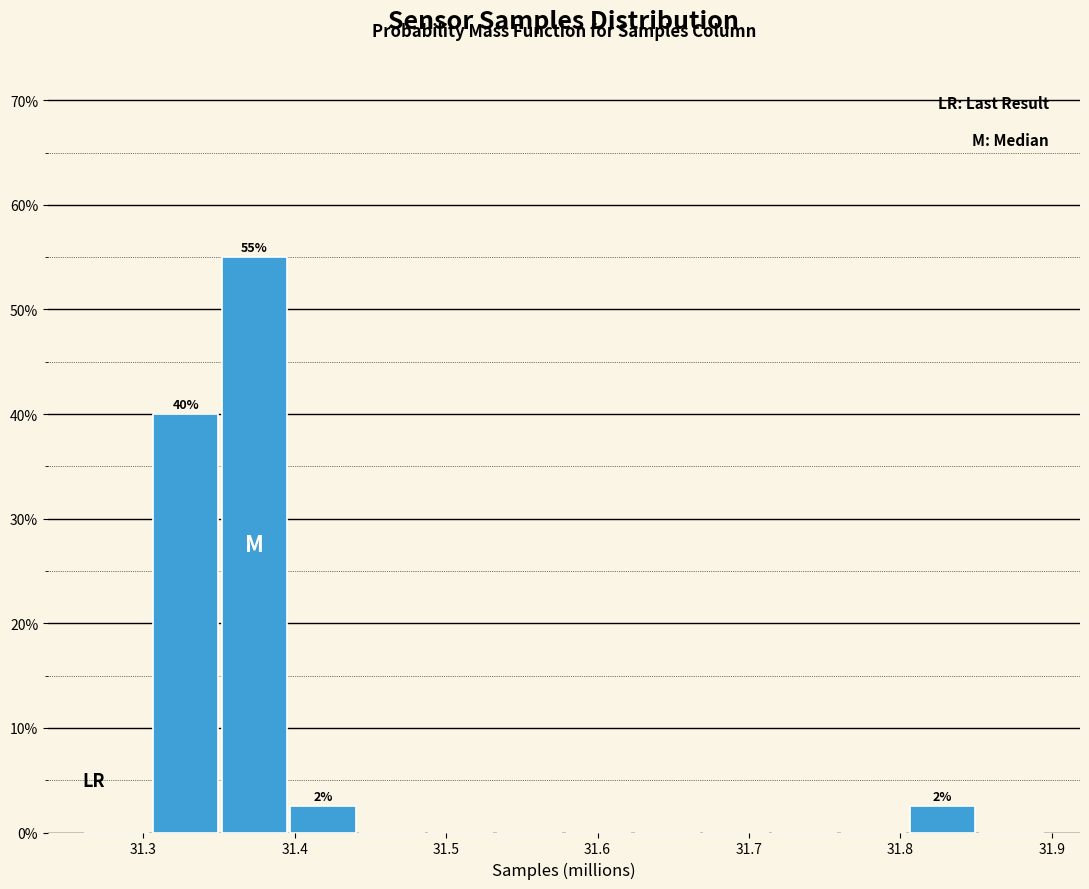

Which range on the x-axis has the tallest bar?

31.35 to 31.40